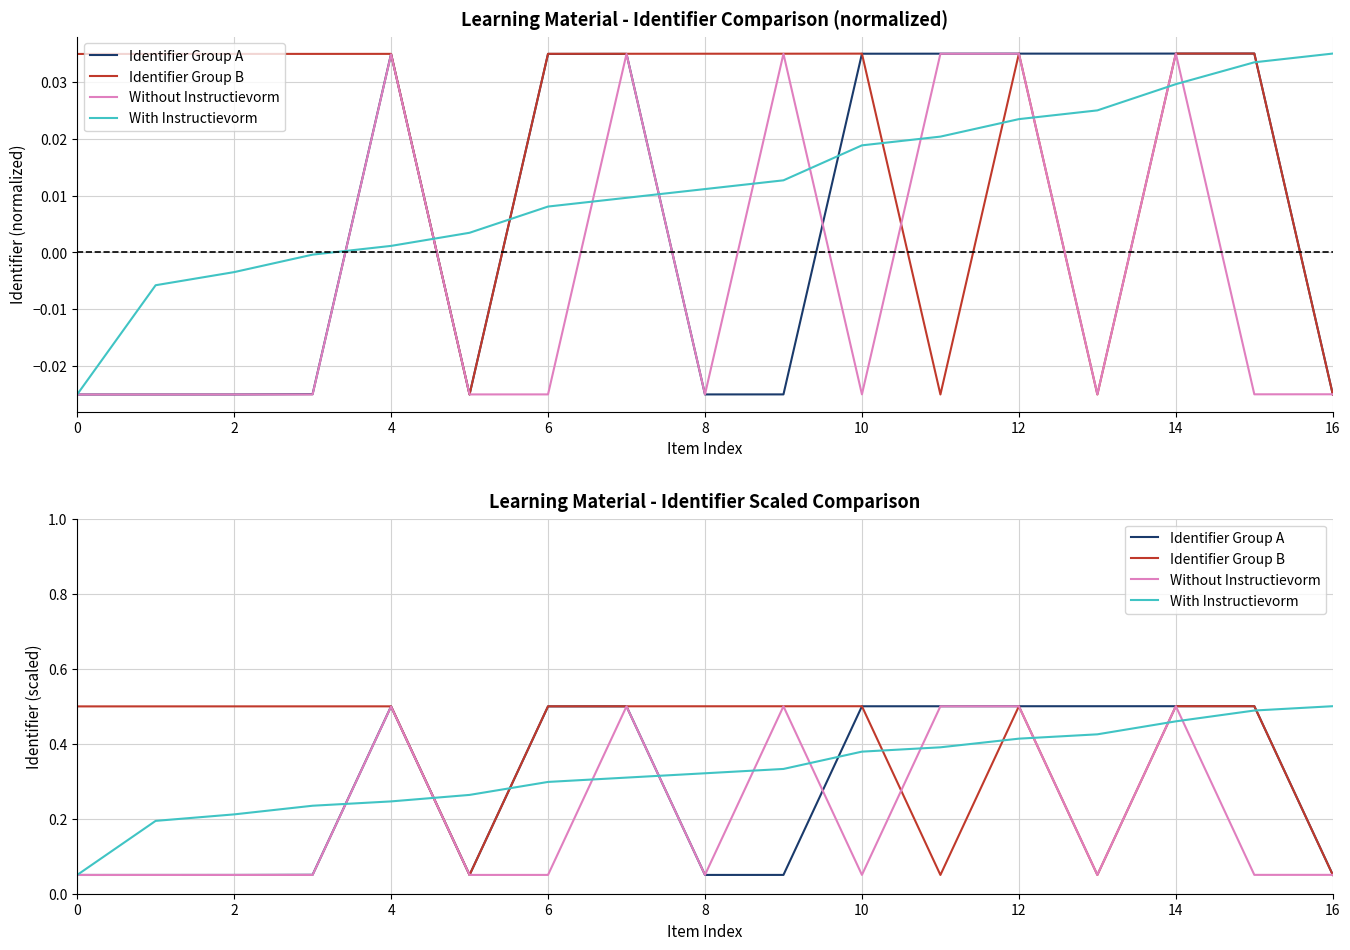

How many intersections are there between Without Instructievorm and With Instructievorm?

10